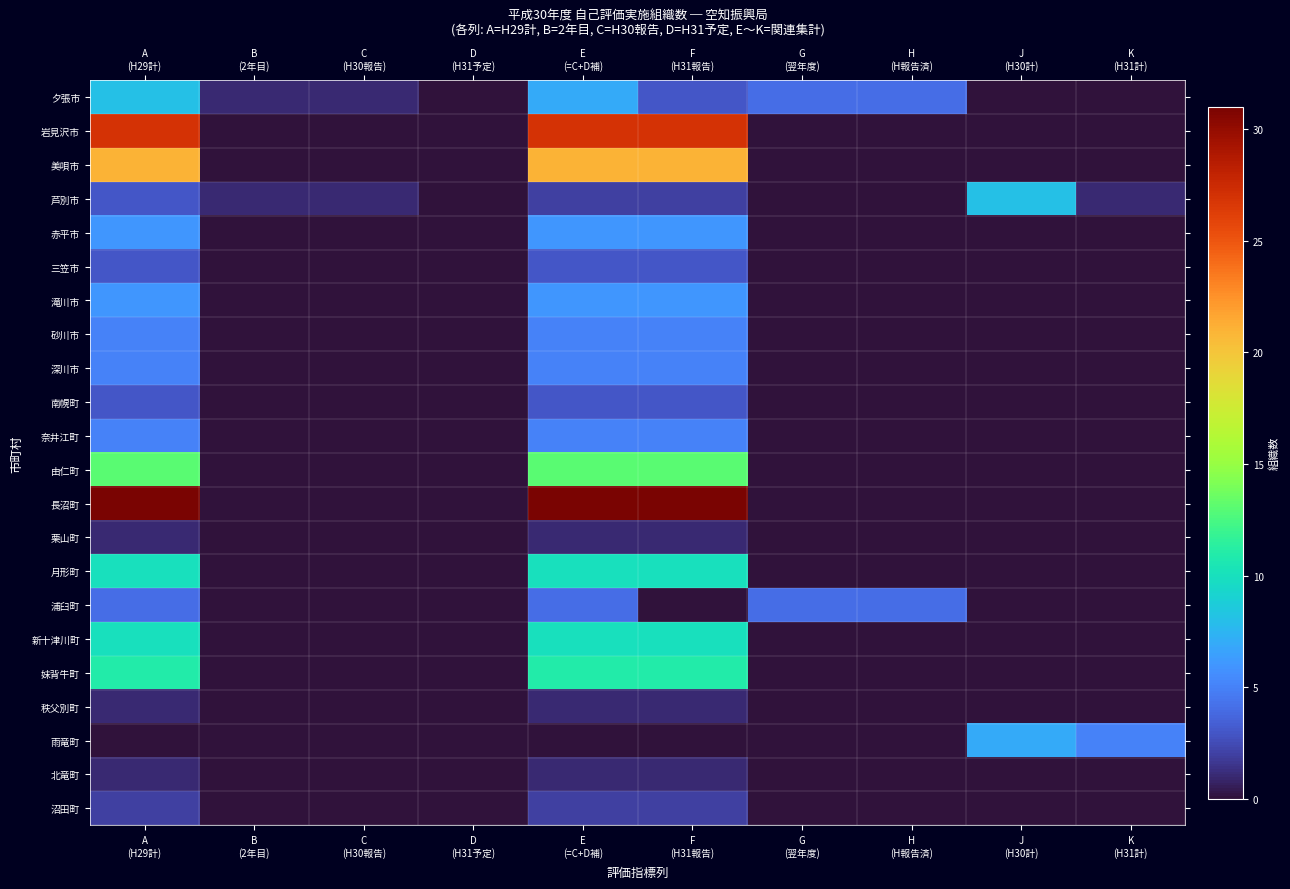

At which category does the chart reach its minimum across all series?

D
(H31予定)